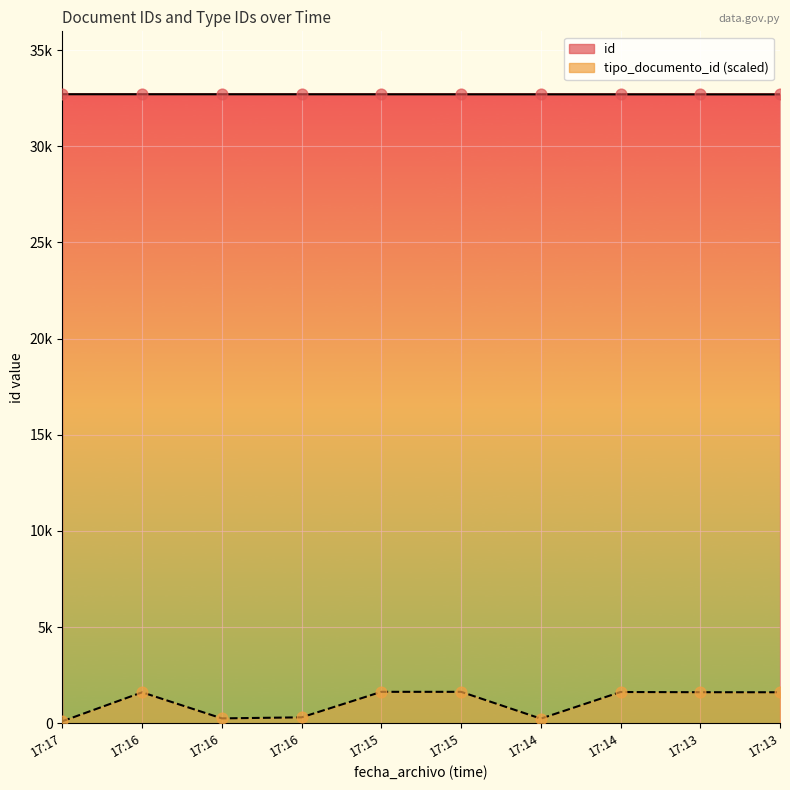

Which series contains the highest Y value?

id